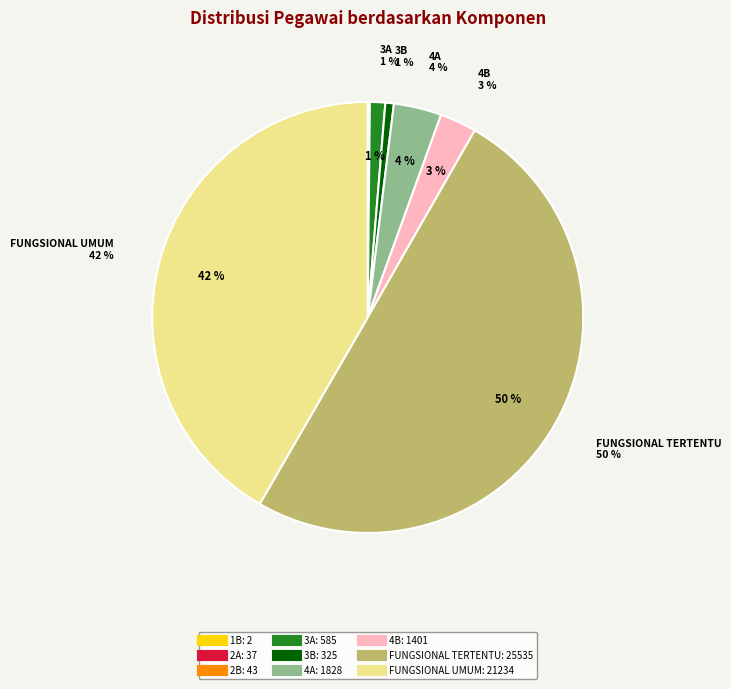

Is it true that FUNGSIONAL TERTENTU is 63% of the pie?

False